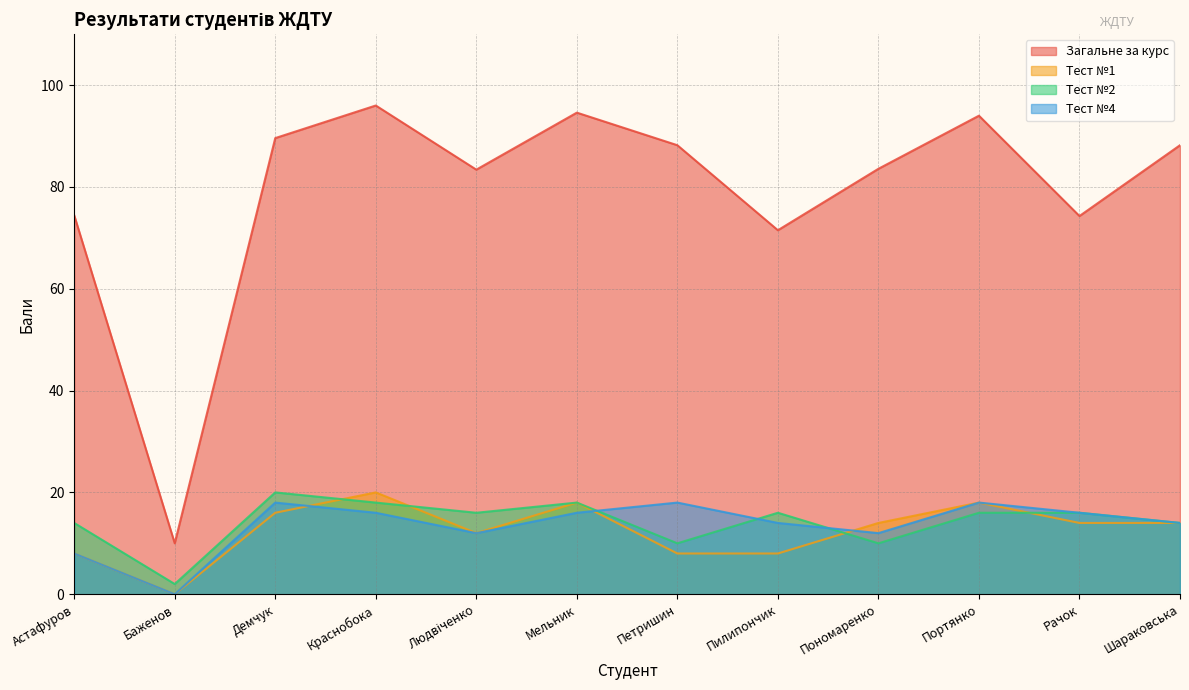

Reading left to right, extract all data points from this chart.

Загальне за курс: Астафуров=74.4	Баженов=10.0	Демчук=89.6	Краснобока=96.0	Людвіченко=83.4	Мельник=94.6	Петришин=88.2	Пилипончик=71.5	Пономаренко=83.6	Портянко=94.0	Рачок=74.3	Шараковська=88.2
Тест №1: Астафуров=8.0	Баженов=0.0	Демчук=16.0	Краснобока=20.0	Людвіченко=12.0	Мельник=18.0	Петришин=8.0	Пилипончик=8.0	Пономаренко=14.0	Портянко=18.0	Рачок=14.0	Шараковська=14.0
Тест №2: Астафуров=14.0	Баженов=2.0	Демчук=20.0	Краснобока=18.0	Людвіченко=16.0	Мельник=18.0	Петришин=10.0	Пилипончик=16.0	Пономаренко=10.0	Портянко=16.0	Рачок=16.0	Шараковська=14.0
Тест №4: Астафуров=8.0	Баженов=0.0	Демчук=18.0	Краснобока=16.0	Людвіченко=12.0	Мельник=16.0	Петришин=18.0	Пилипончик=14.0	Пономаренко=12.0	Портянко=18.0	Рачок=16.0	Шараковська=14.0